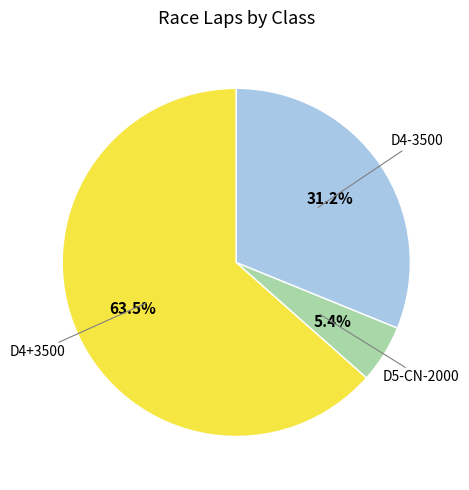

To the nearest percent, what is the combined percentage of D4+3500 and D4-3500?

95%